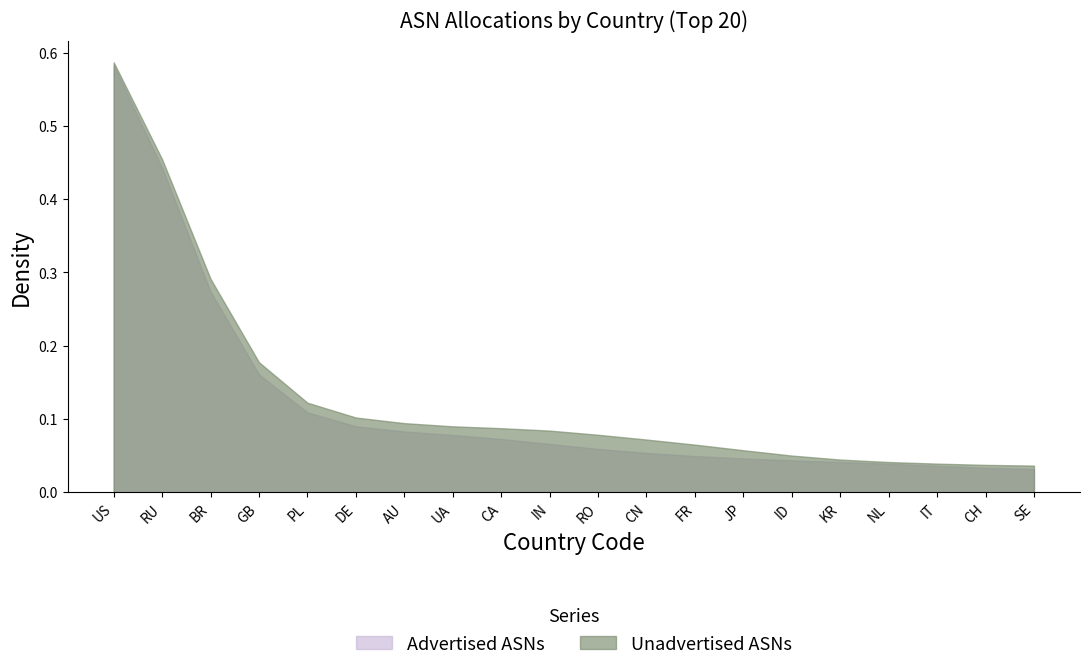

What position from the right is DE?

15